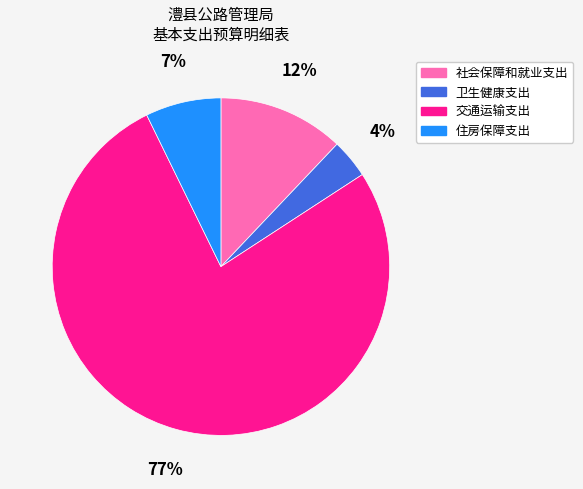

How many slices are in this pie chart?

4